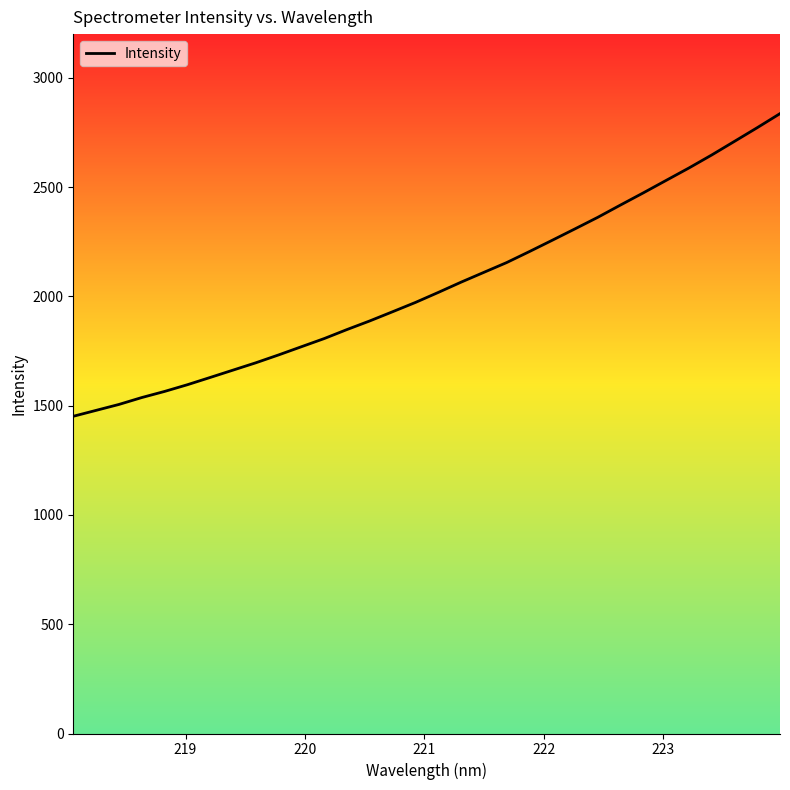

What is the greatest value displayed?

2836.2